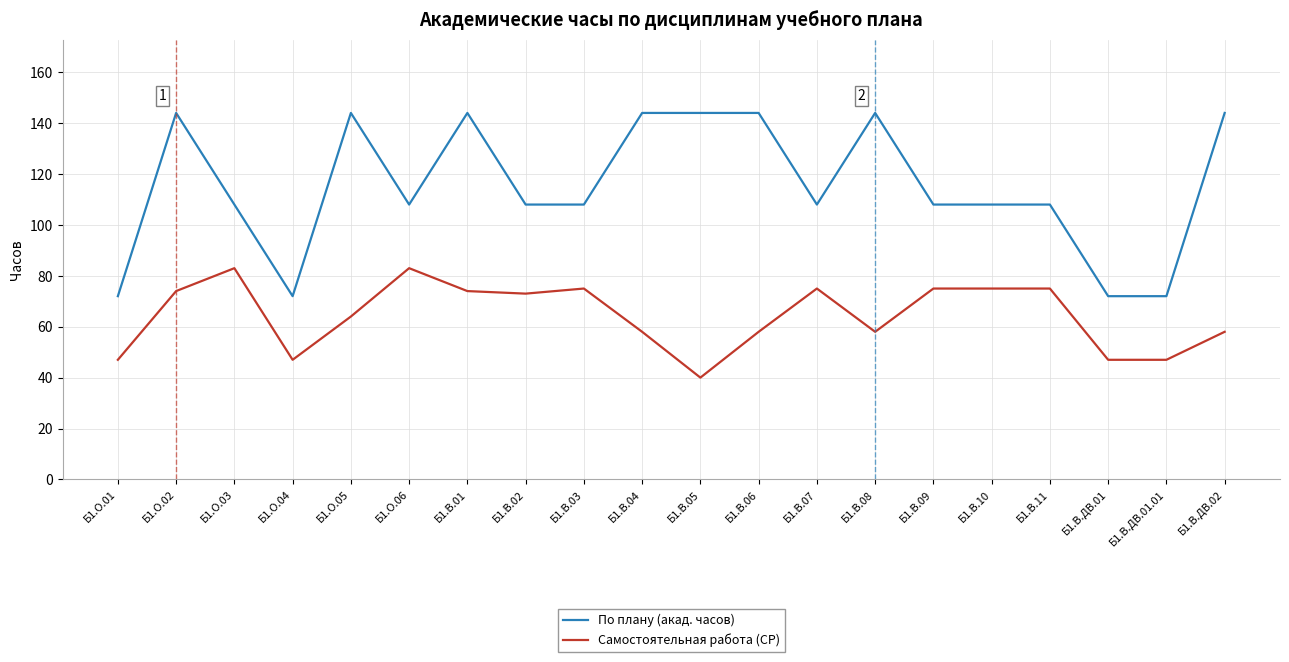

What is the approximate value of По плану (акад. часов) at Б1.В.05?

144